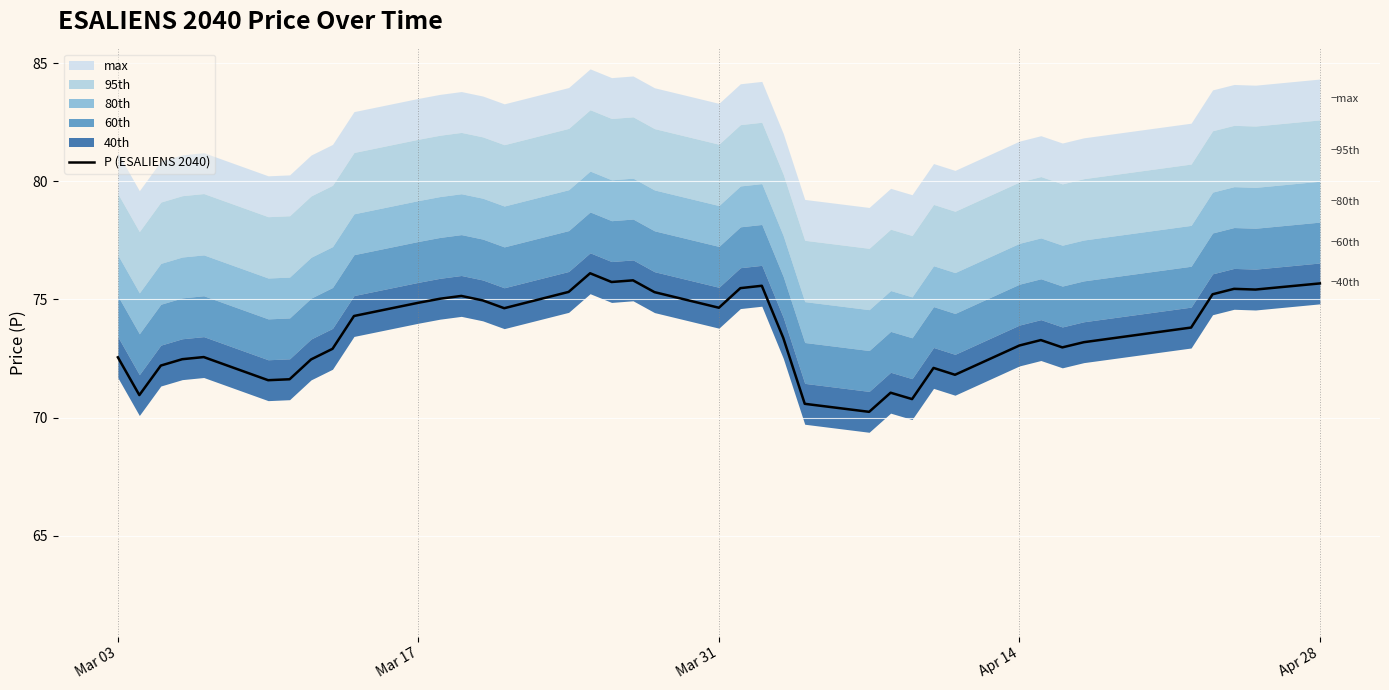

How many values exceed 73?

23